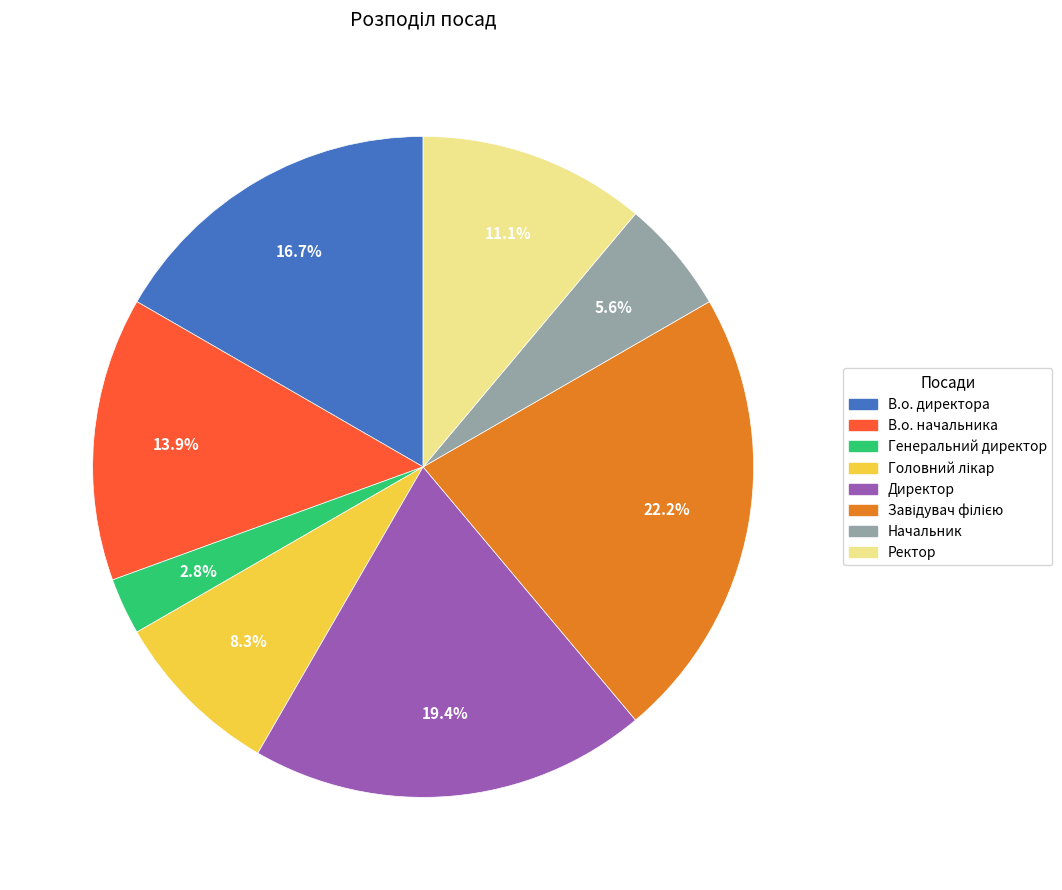

To the nearest percent, what is the difference between the Ректор and Генеральний директор slice percentages?

8%